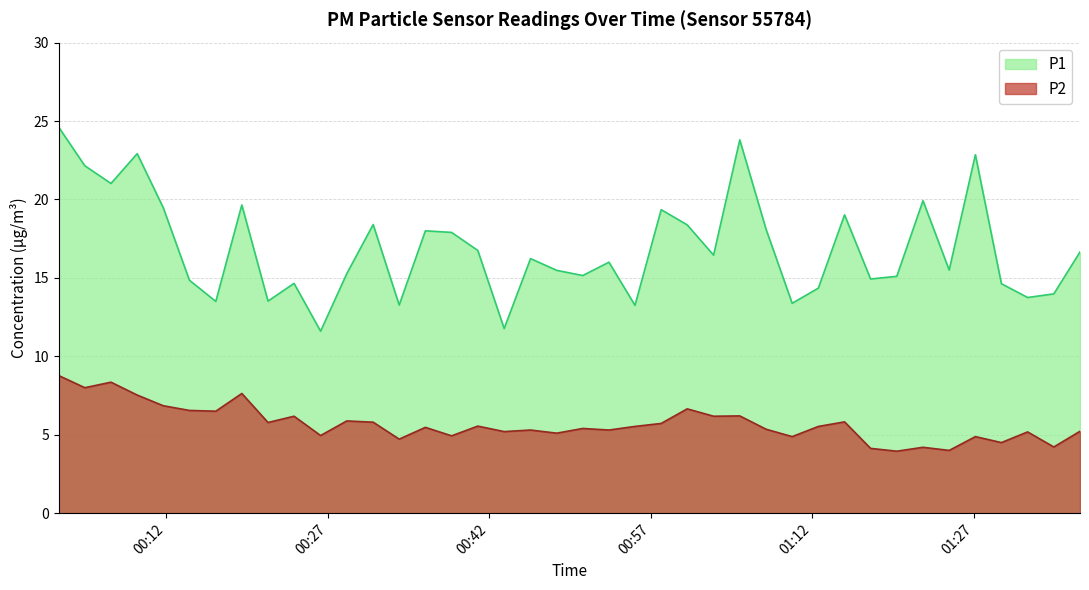

Is it true that P1 equals 21.0 at 2024-02-15T00:06:53?

True